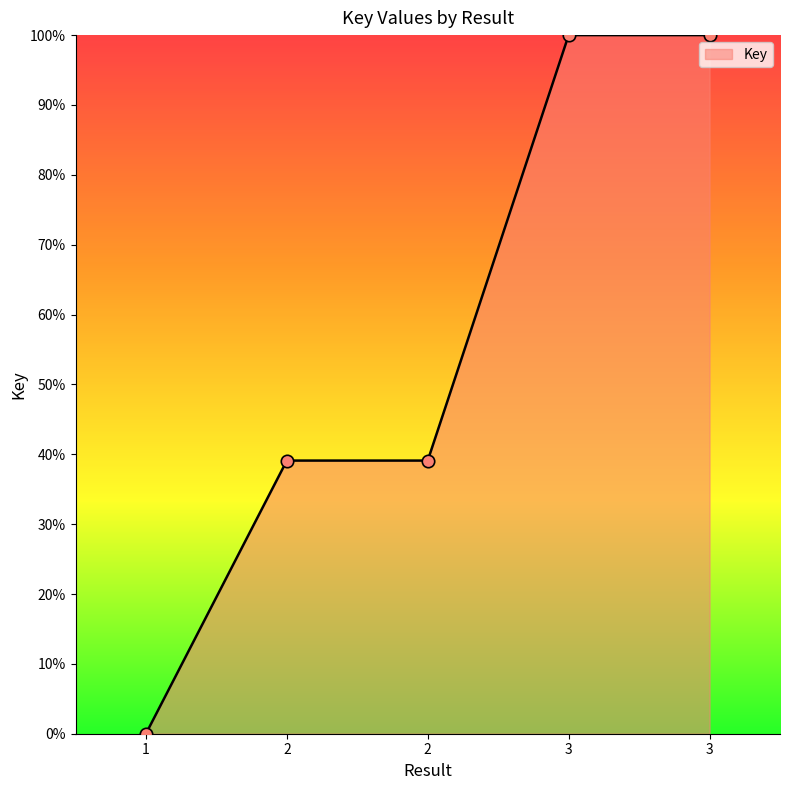

Between 3 and 1, which is larger?

3